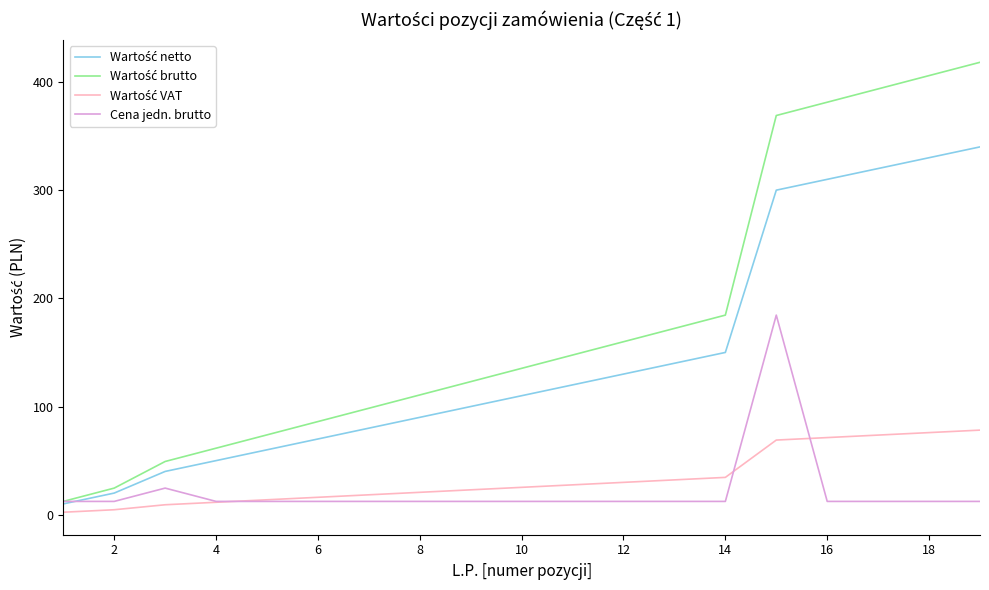

Is this an area chart (filled region under the line)?

No